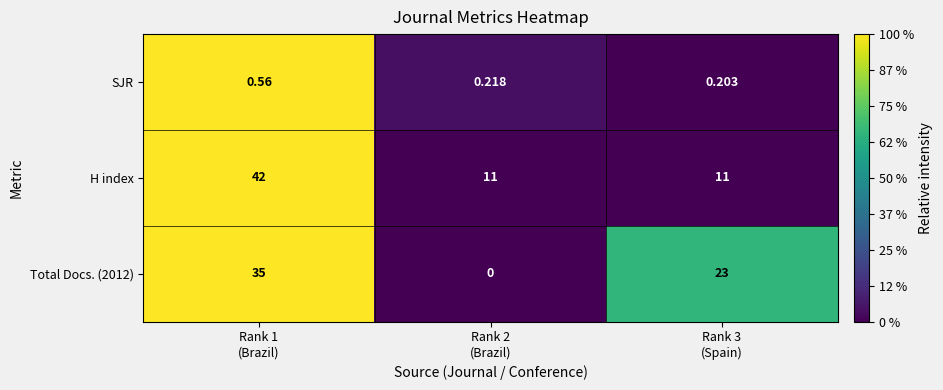

Which series has the largest total across all categories?

H index